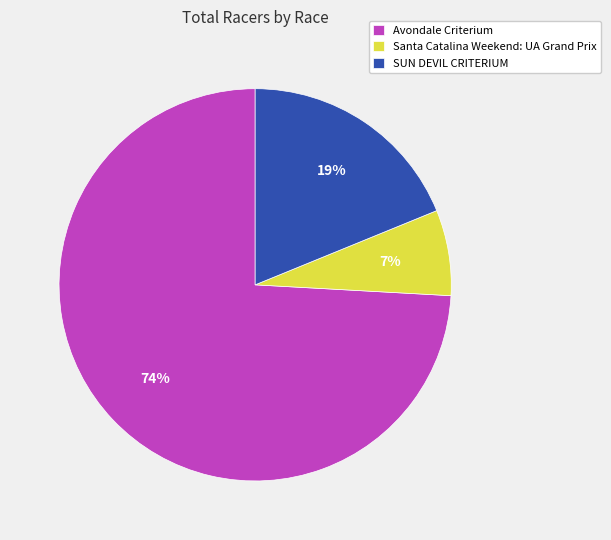

Combined, do Santa Catalina Weekend: UA Grand Prix and Avondale Criterium account for over 50%?

Yes